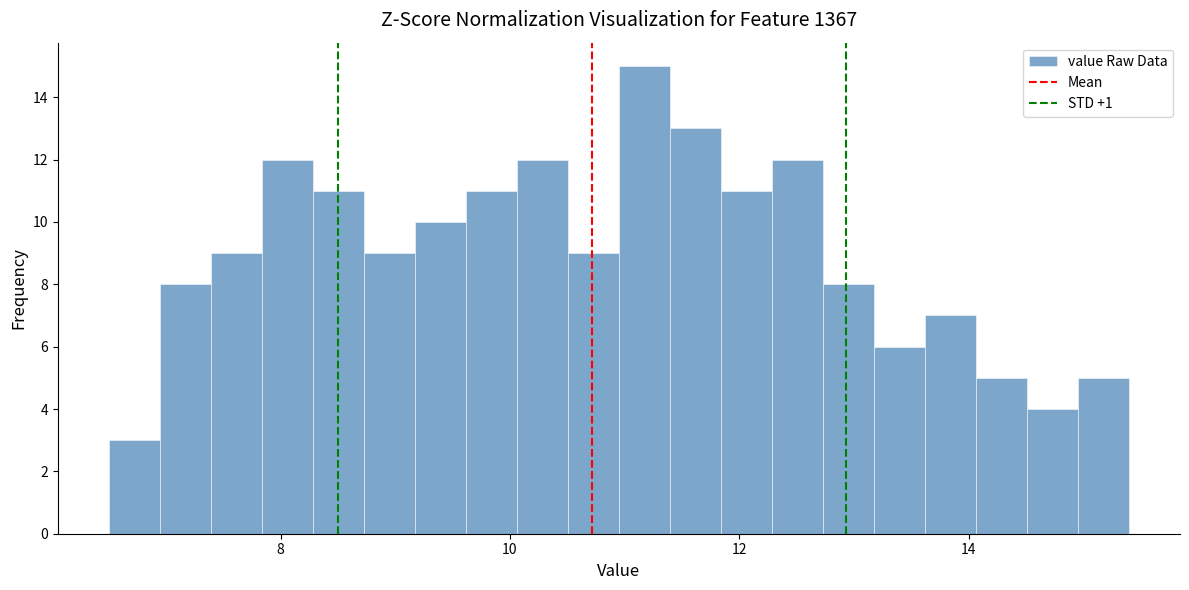

Read against the x-axis, roughly where is the centre of the tallest bar?

11.2